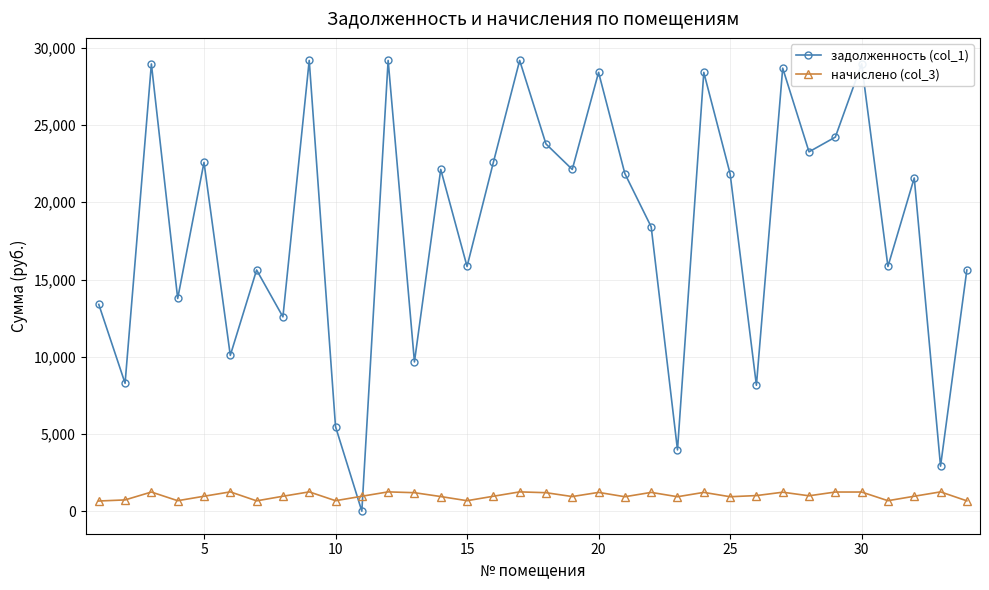

After their last crossing, which series has the higher values: задолженность (col_1) or начислено (col_3)?

задолженность (col_1)